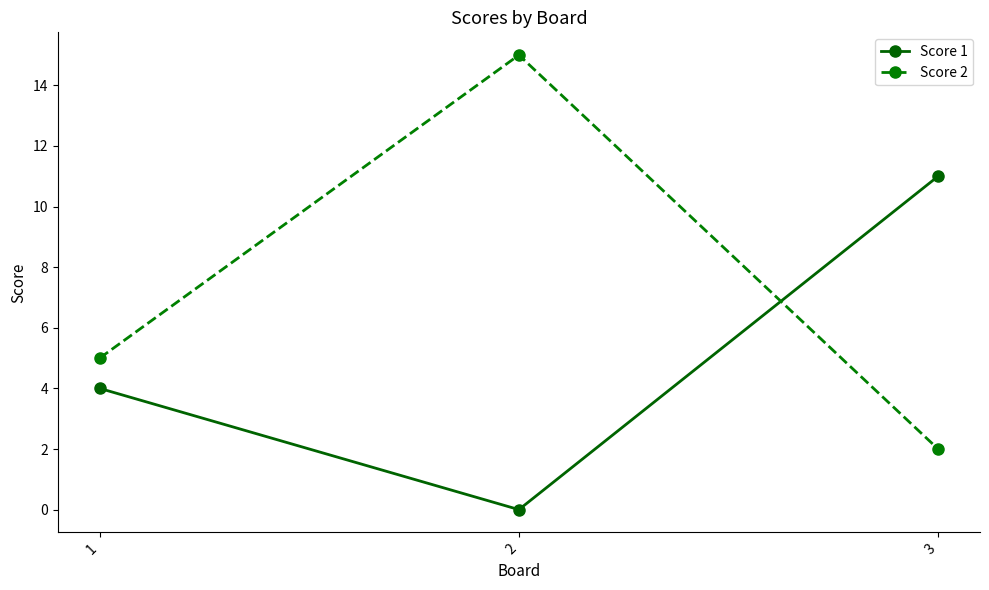

What is the difference between the highest and lowest values at 2?

15